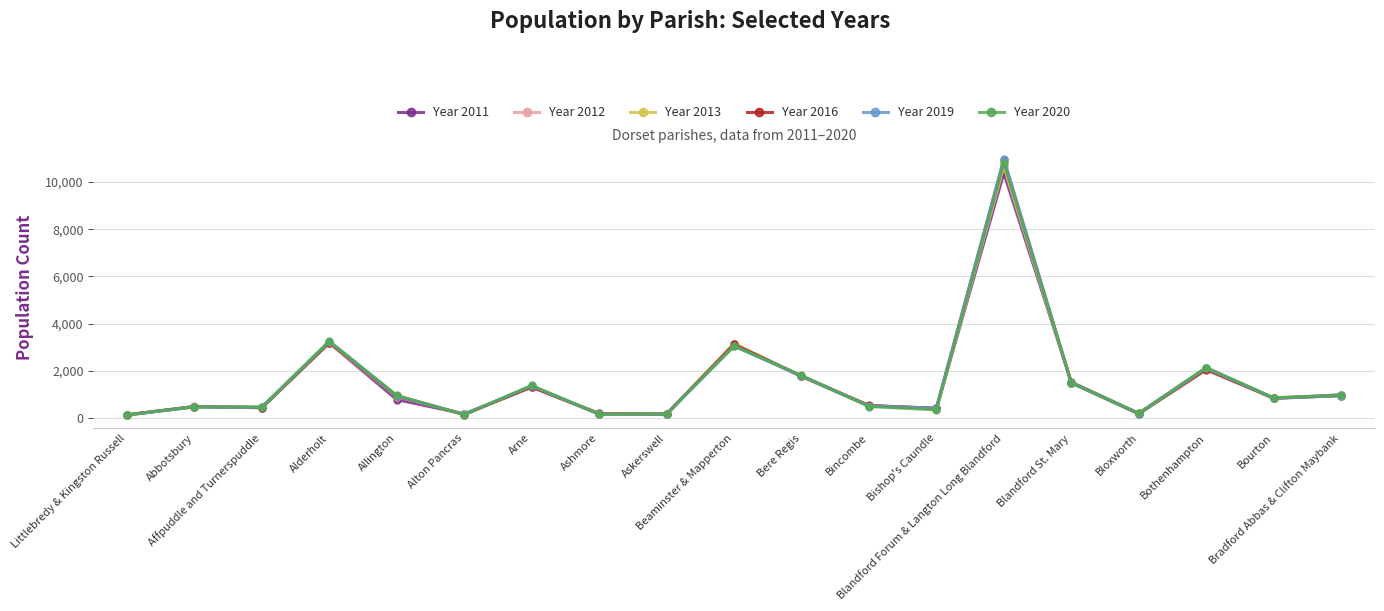

Which series has the widest spread of values?

Year 2019